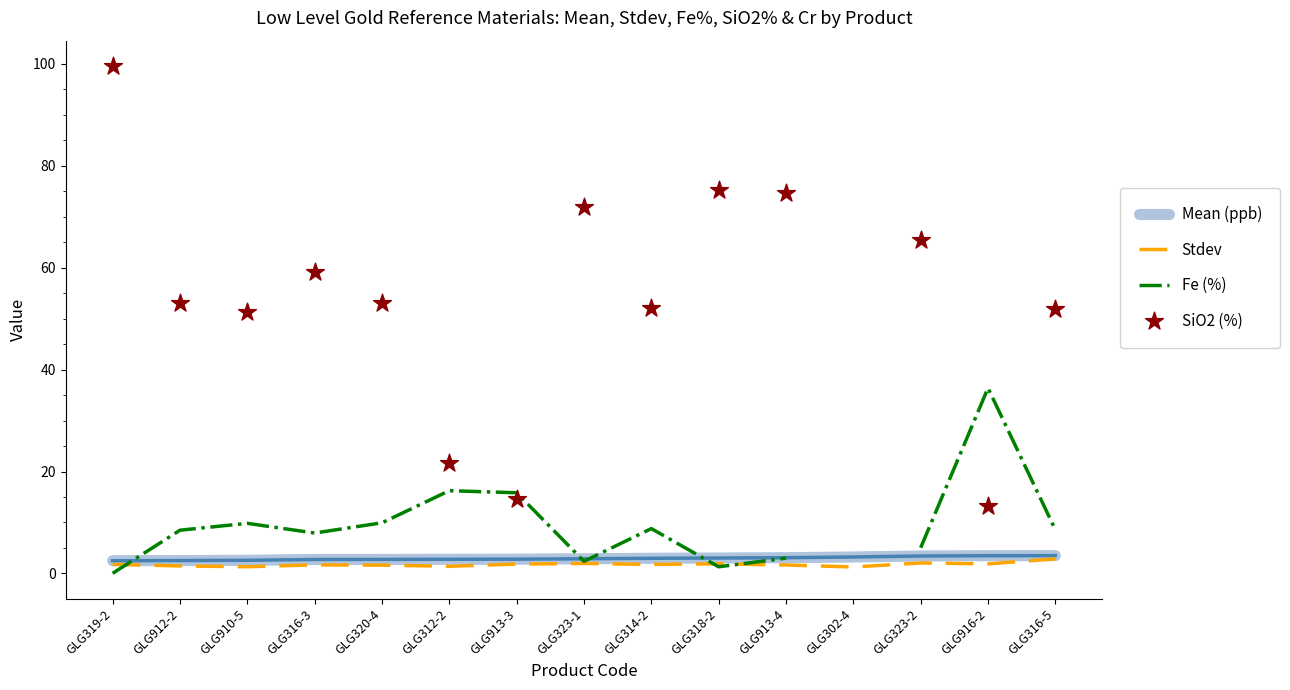

The Stdev series shows 1.8 at GLG913-3. True or false?

True